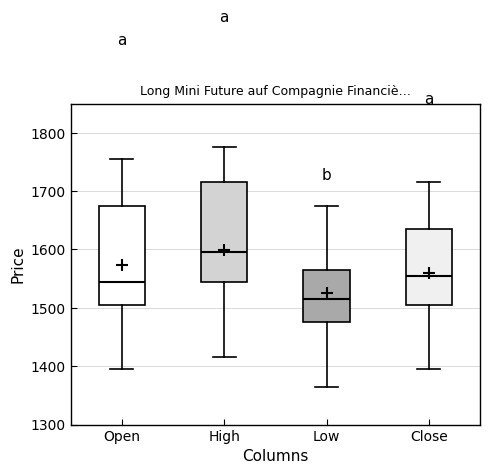

Which box has the highest median line?

High